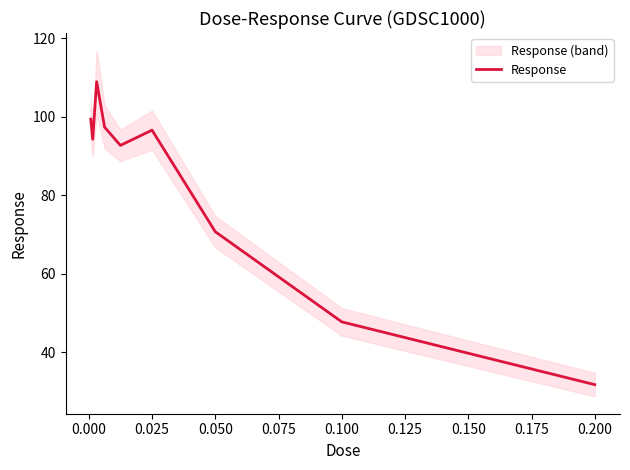

What is the value of the 7th point from the left?

70.7